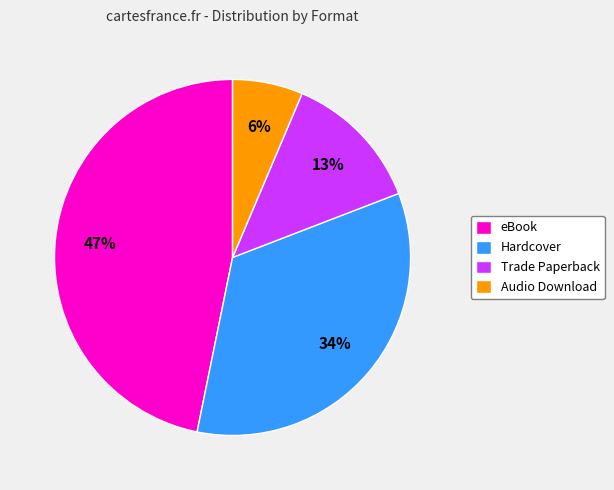

Do Audio Download and Hardcover together represent more than half of the pie?

No